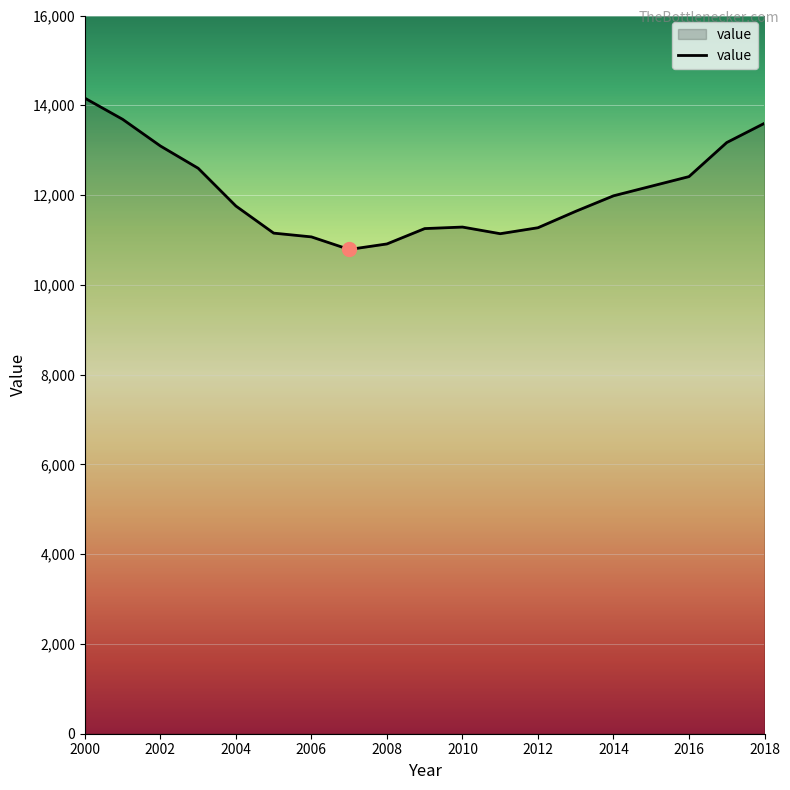

What is the difference between the maximum and minimum values?

3370